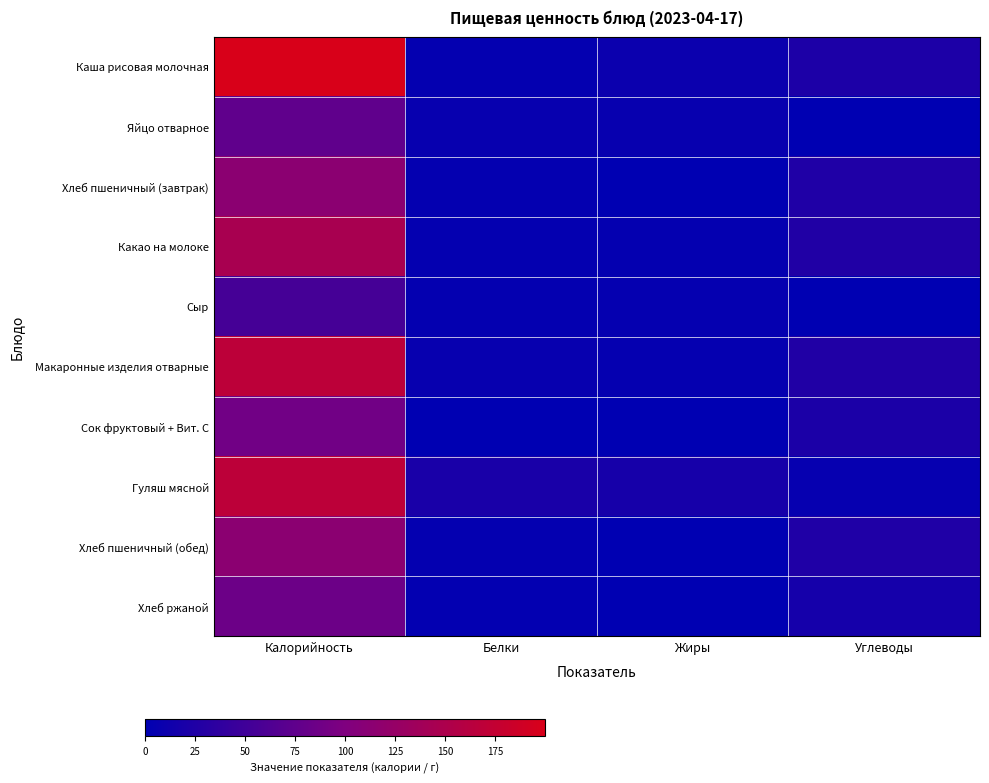

Reading left to right, list all the values displayed in this chart.

Каша рисовая молочная: Калорийность=199.8	Белки=3.8	Жиры=9.2	Углеводы=21.9
Яйцо отварное: Калорийность=75.4	Белки=6.1	Жиры=5.5	Углеводы=0.3
Хлеб пшеничный (завтрак): Калорийность=113.2	Белки=3.8	Жиры=0.5	Углеводы=24.9
Какао на молоке: Калорийность=145.2	Белки=3.5	Жиры=3.7	Углеводы=25.5
Сыр: Калорийность=54.6	Белки=3.5	Жиры=4.4	Углеводы=0.0
Макаронные изделия отварные: Калорийность=168.4	Белки=5.5	Жиры=4.5	Углеводы=26.4
Сок фруктовый + Вит. С: Калорийность=88.5	Белки=0.7	Жиры=0.0	Углеводы=21.6
Гуляш мясной: Калорийность=168.2	Белки=19.7	Жиры=17.9	Углеводы=4.8
Хлеб пшеничный (обед): Калорийность=113.2	Белки=3.8	Жиры=0.5	Углеводы=24.9
Хлеб ржаной: Калорийность=85.0	Белки=2.8	Жиры=0.5	Углеводы=17.0